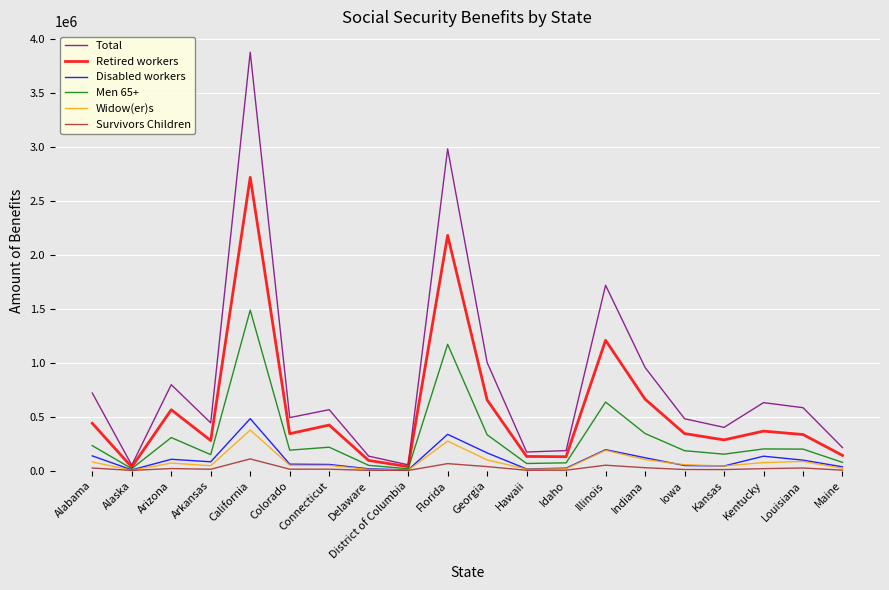

At which label does Widow(er)s first exceed 55756?

Alabama